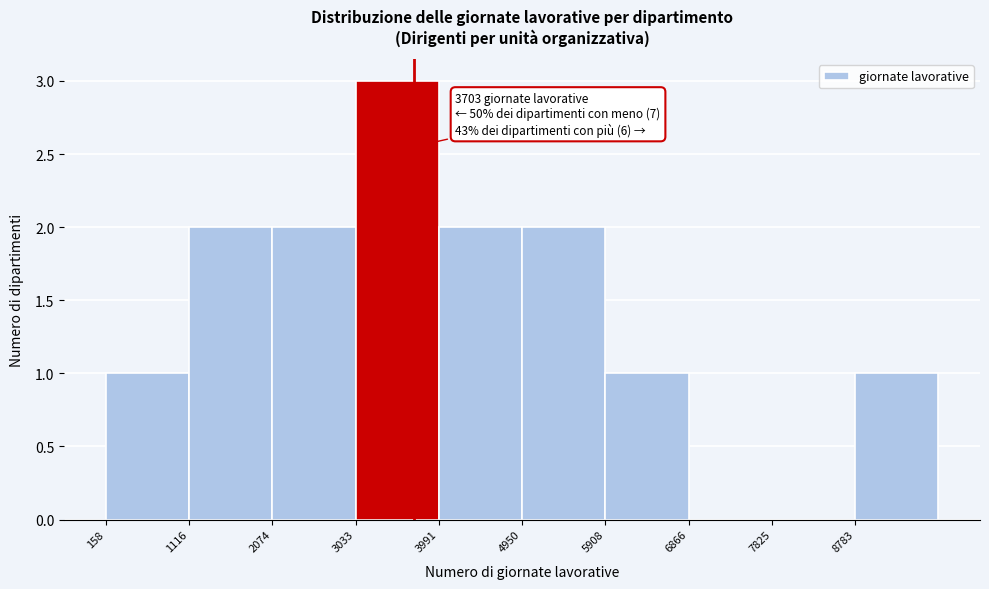

Which range on the x-axis has the tallest bar?

3000 to 4000